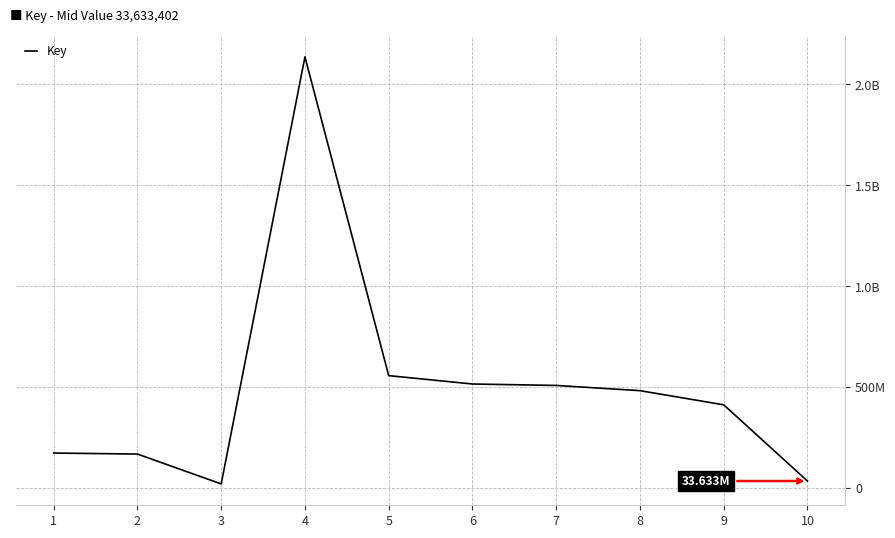

Rank the categories by value from lowest to highest.

3, 10, 2, 1, 9, 8, 7, 6, 5, 4